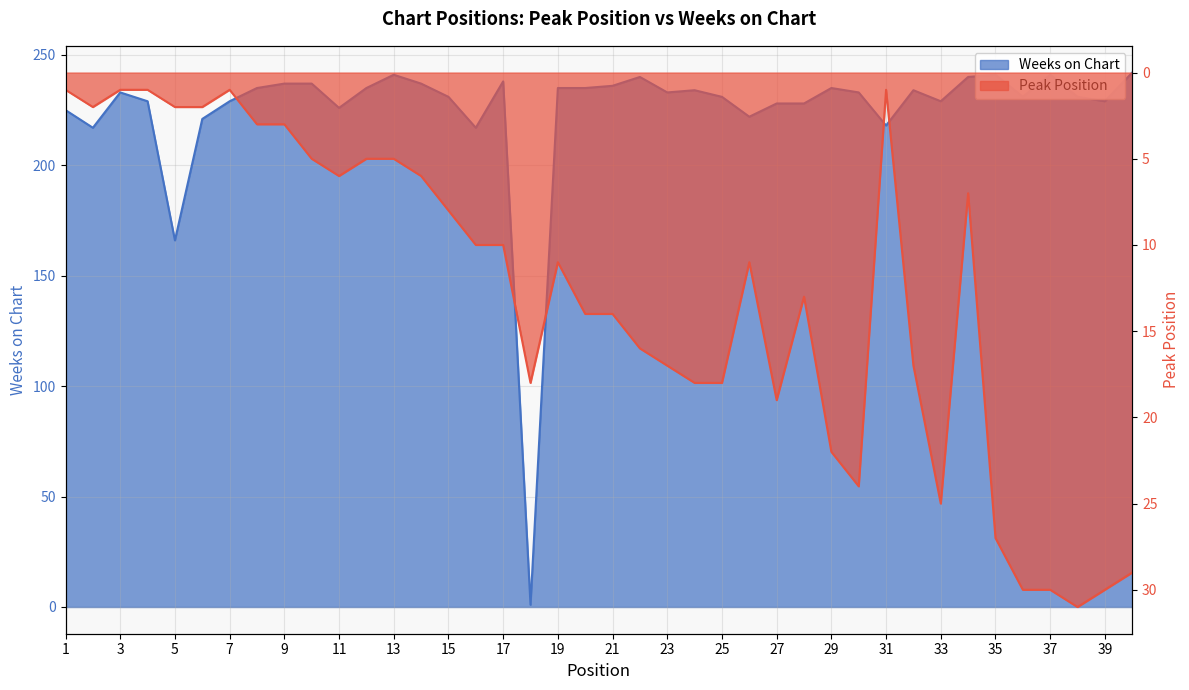

Is the value of Peak Position at 40 greater than the value of Weeks on Chart at 36?

No